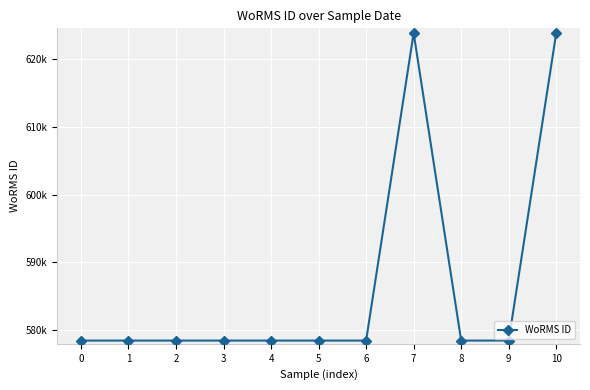

What is the greatest value displayed?

623803